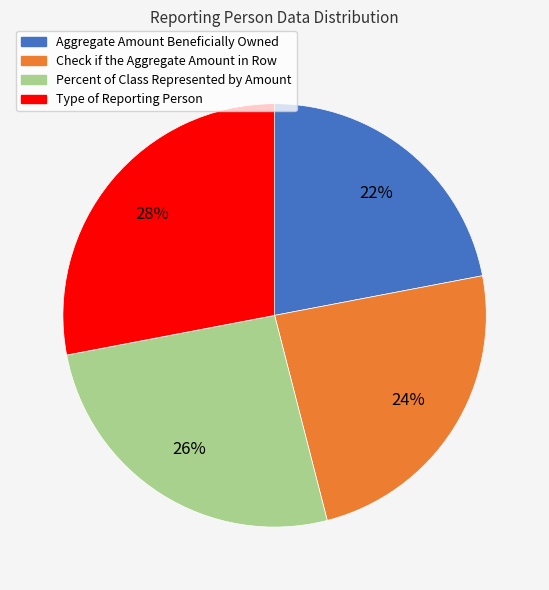

Do Type of Reporting Person and Percent of Class Represented by Amount together represent more than half of the pie?

Yes